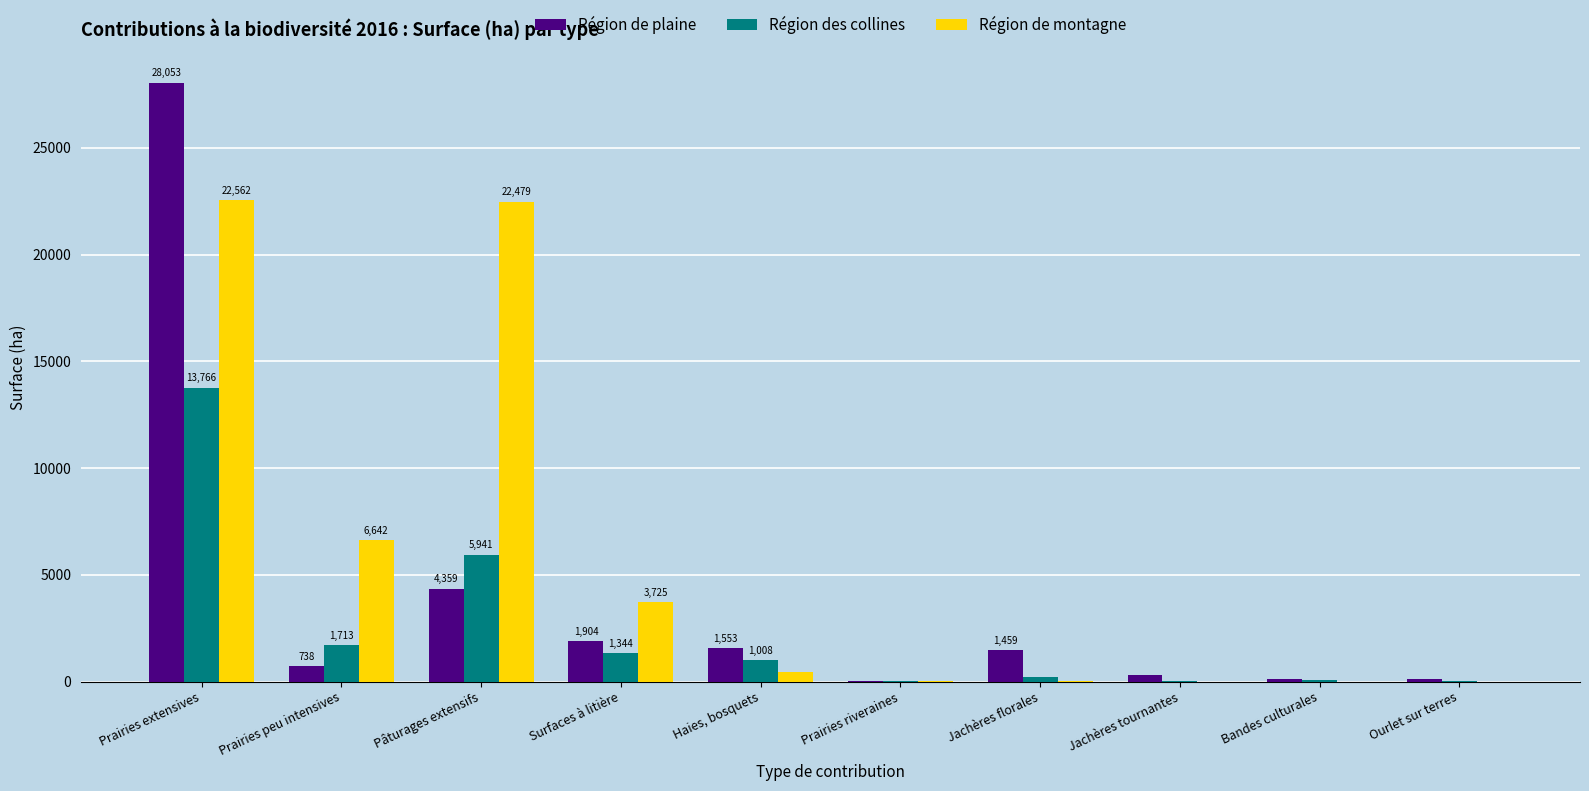

The value of Région des collines at Jachères tournantes is 46.1. True or false?

True